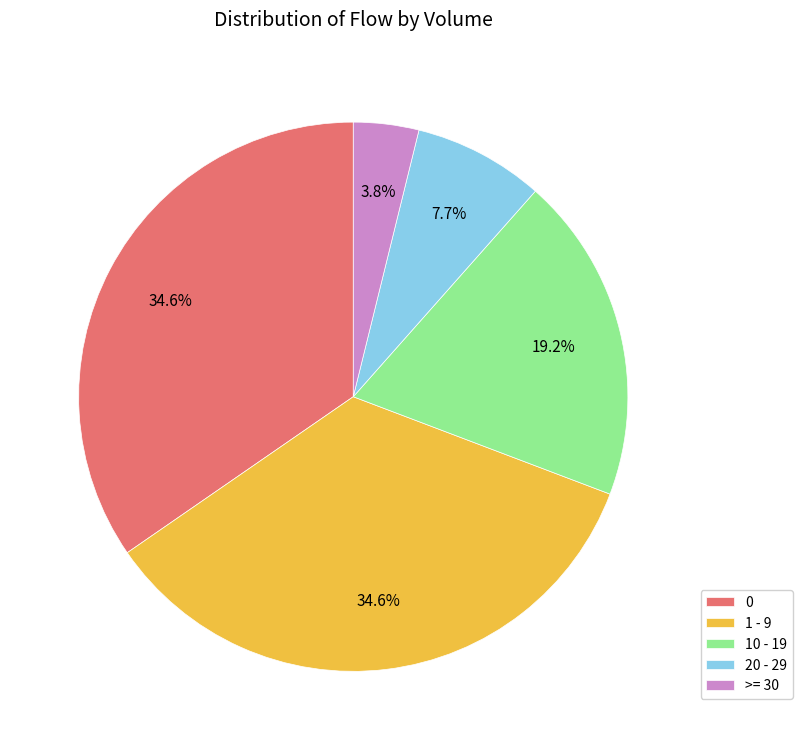

Approximately how many times larger is the value at 20 - 29 compared to 10 - 19?

0.4